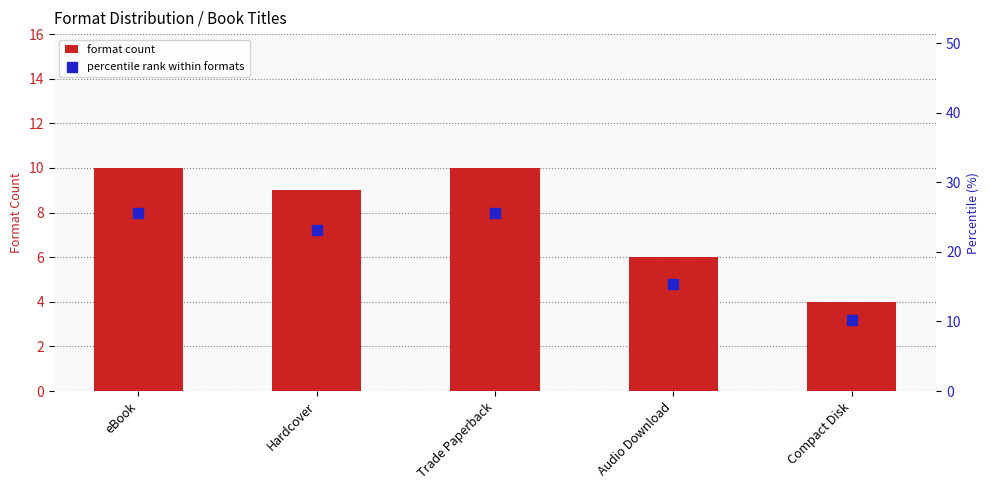

Is the value of format count at Audio Download greater than the value of percentile rank within formats at Trade Paperback?

No